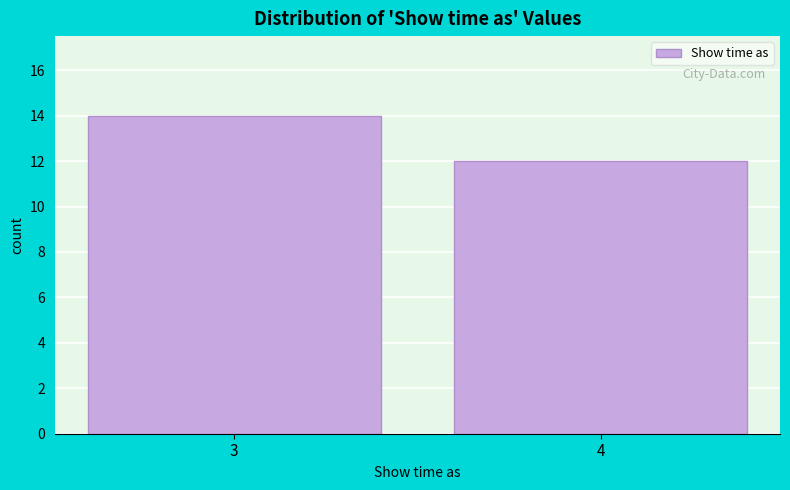

Reading left to right, transcribe all the data shown in this chart.

14	12